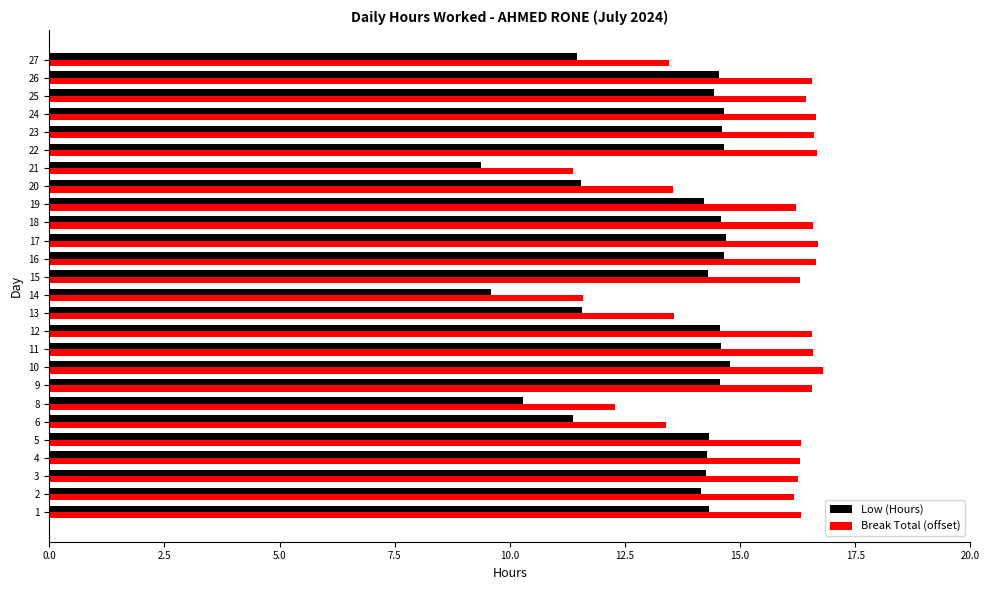

Is the value of Low (Hours) at 4 greater than the value of Break Total (offset) at 16?

No